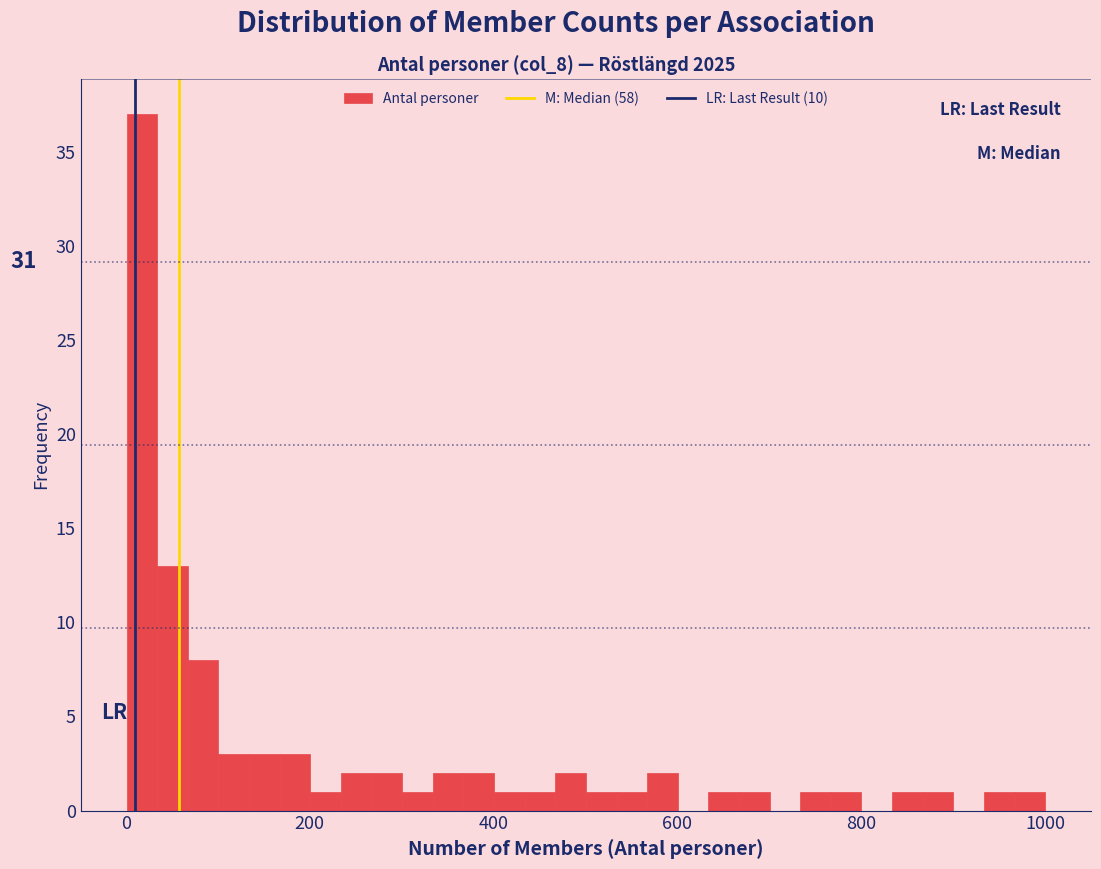

Around what value on the x-axis is the tallest bar? Give the approximate position of its centre, as read against the axis.

20